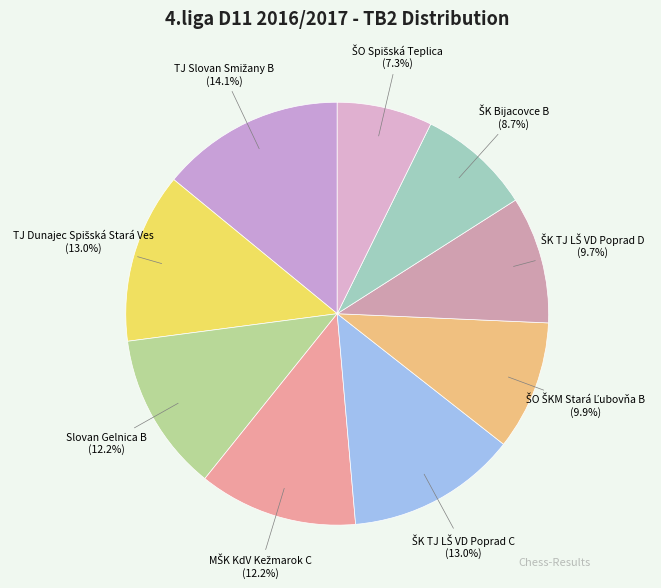

How many segments does this pie chart have?

9